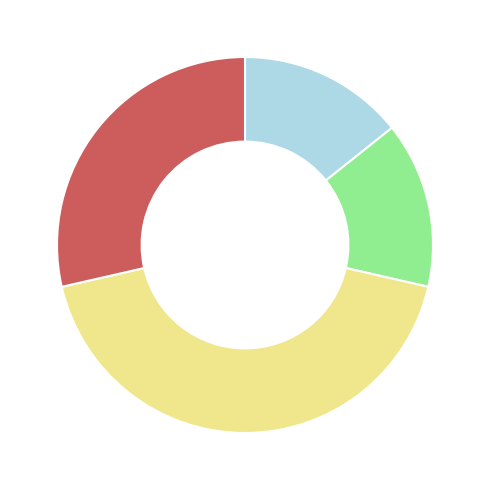

Is there a majority slice in this chart?

No